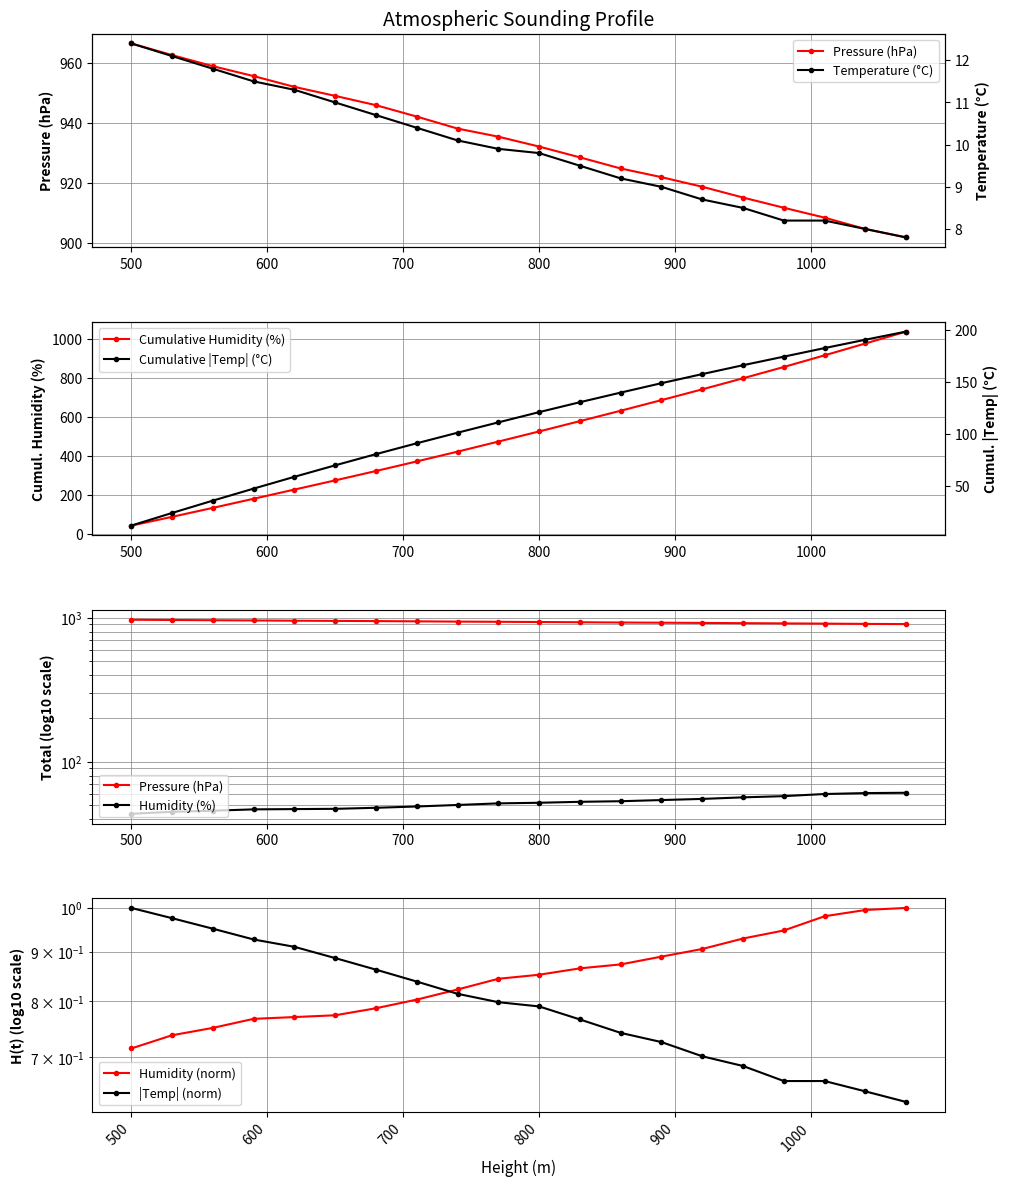

True or false: Humidity and Temperature cross at least once.

False